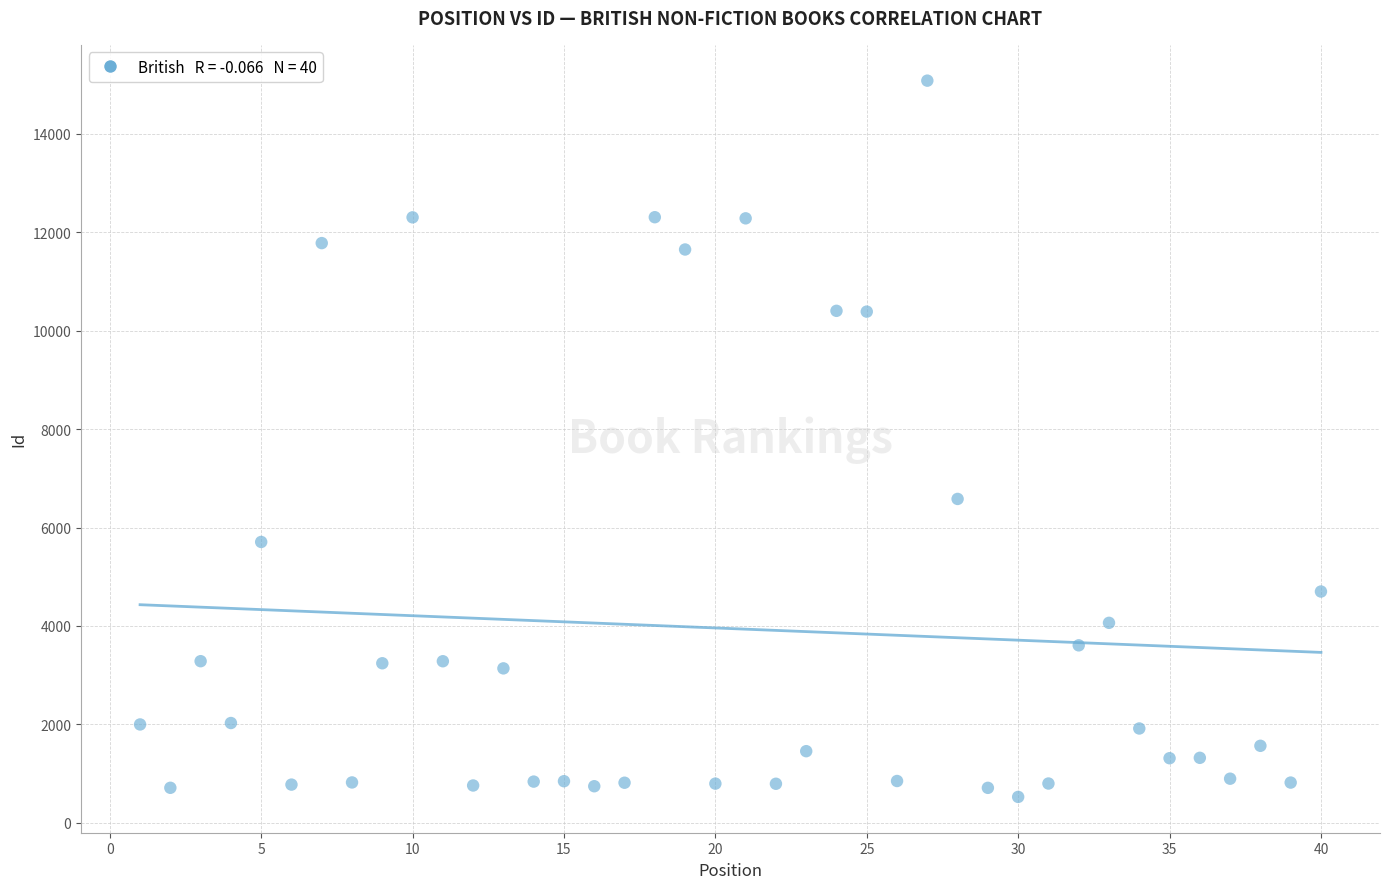

What Y value in the scatter plot is closest to 7803?

6581